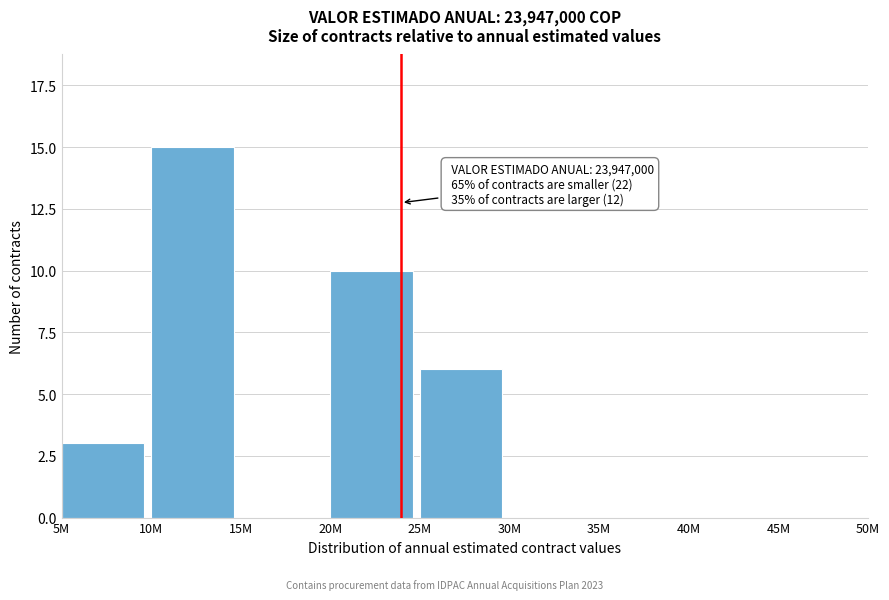

Reading right to left, what are all the values shown in this chart?

45M=0	40M=0	35M=0	30M=0	25M=6	20M=10	15M=0	10M=15	5M=3